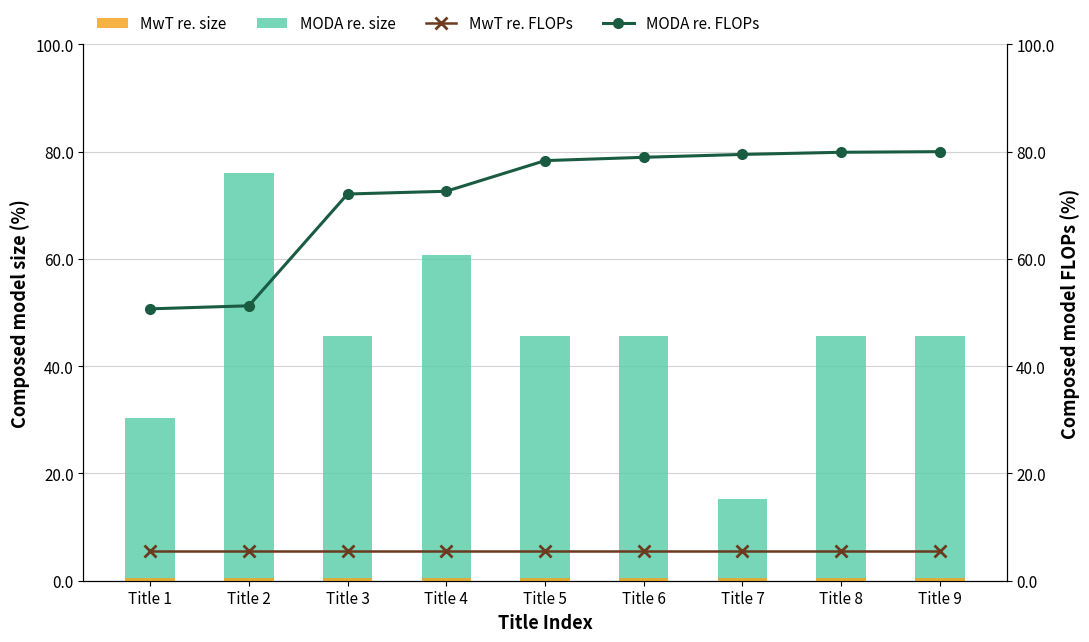

How many groups of bars are there?

9